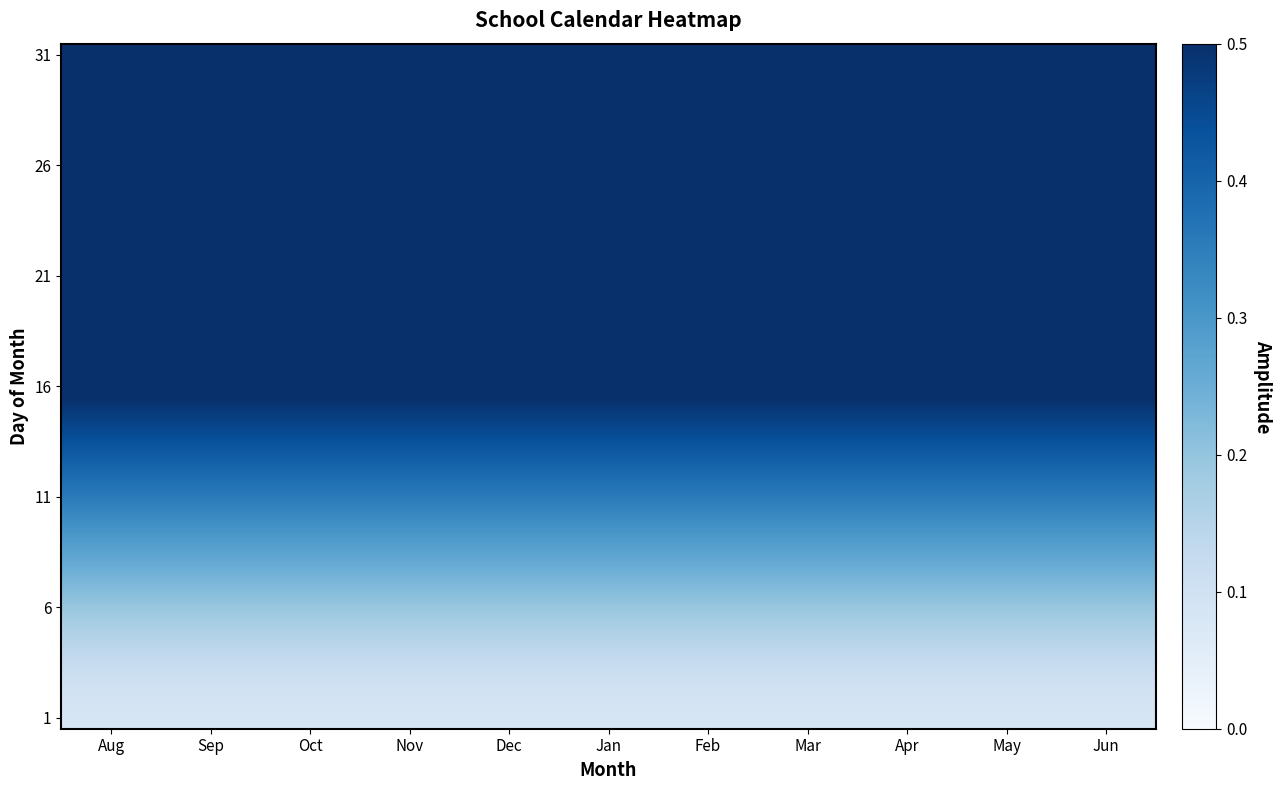

What is the total value across all series at Dec?

15.9